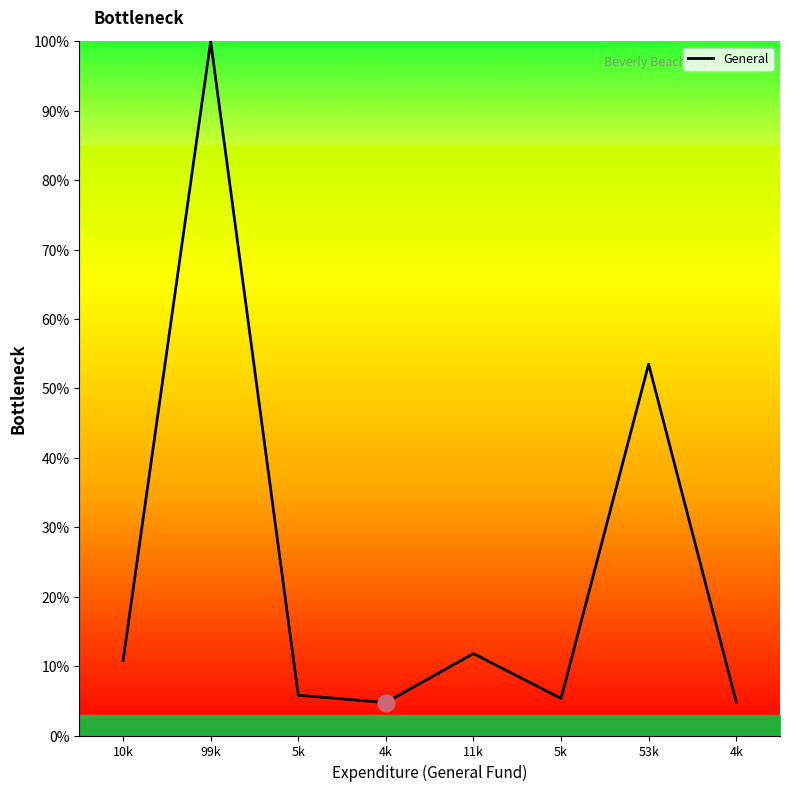

Which has a higher value, 53k or 4k?

53k